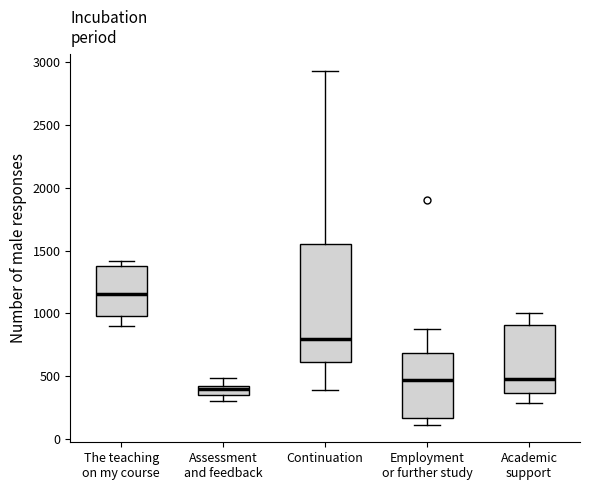

Reading left to right, read every box against the y-axis: the position of its median line, the range the box covers, and the ends of its whiskers. The values are not printed on the chart, so give them approximately, as read against the axis.

The teaching on my course: median 1150, box 1000 to 1350, whiskers 900 to 1400
Assessment and feedback: median 400 (inside the box), box 350 to 400, whiskers 300 to 500
Continuation: median 800, box 600 to 1550, whiskers 400 to 2950
Employment or further study: median 450, box 150 to 700, whiskers 100 to 850
Academic support: median 500, box 350 to 900, whiskers 300 to 1000